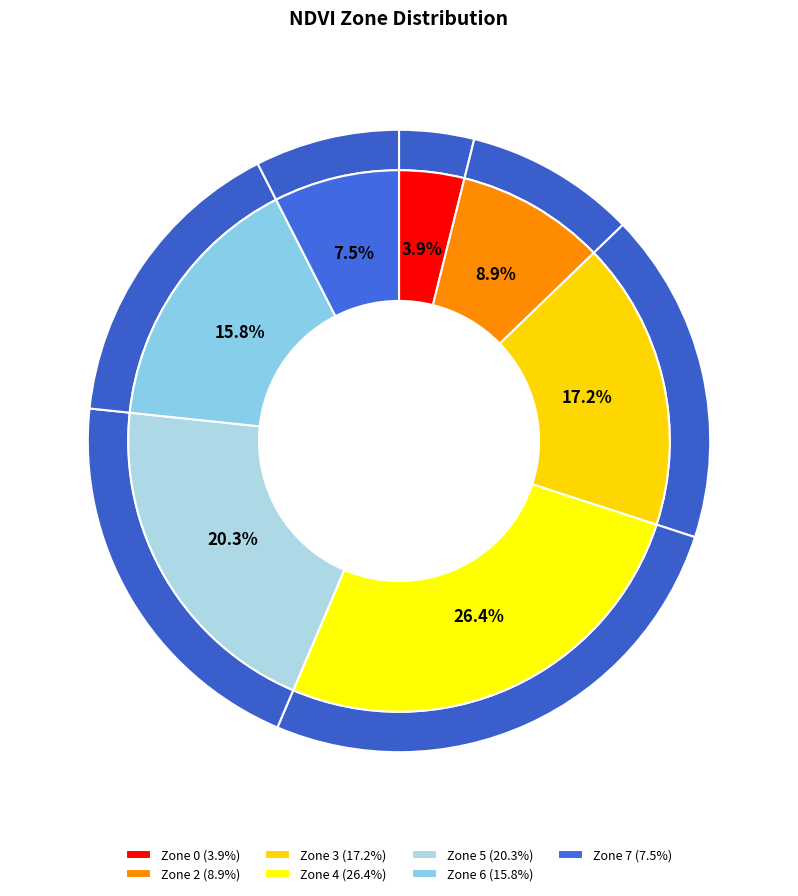

Does Zone 6 account for over 50% of the chart?

No